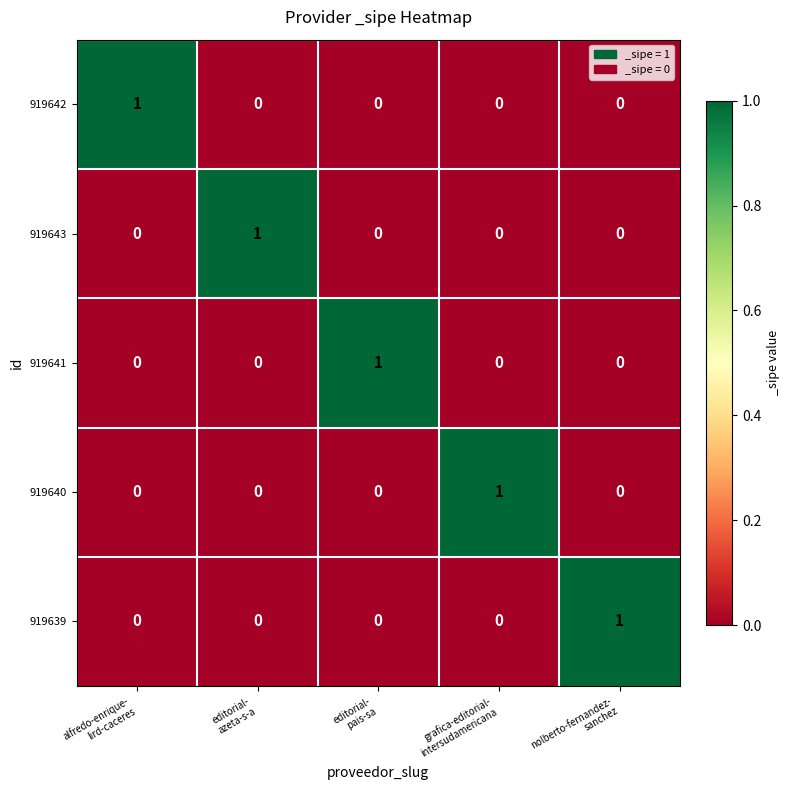

How many data points in 919643 are above 0?

1